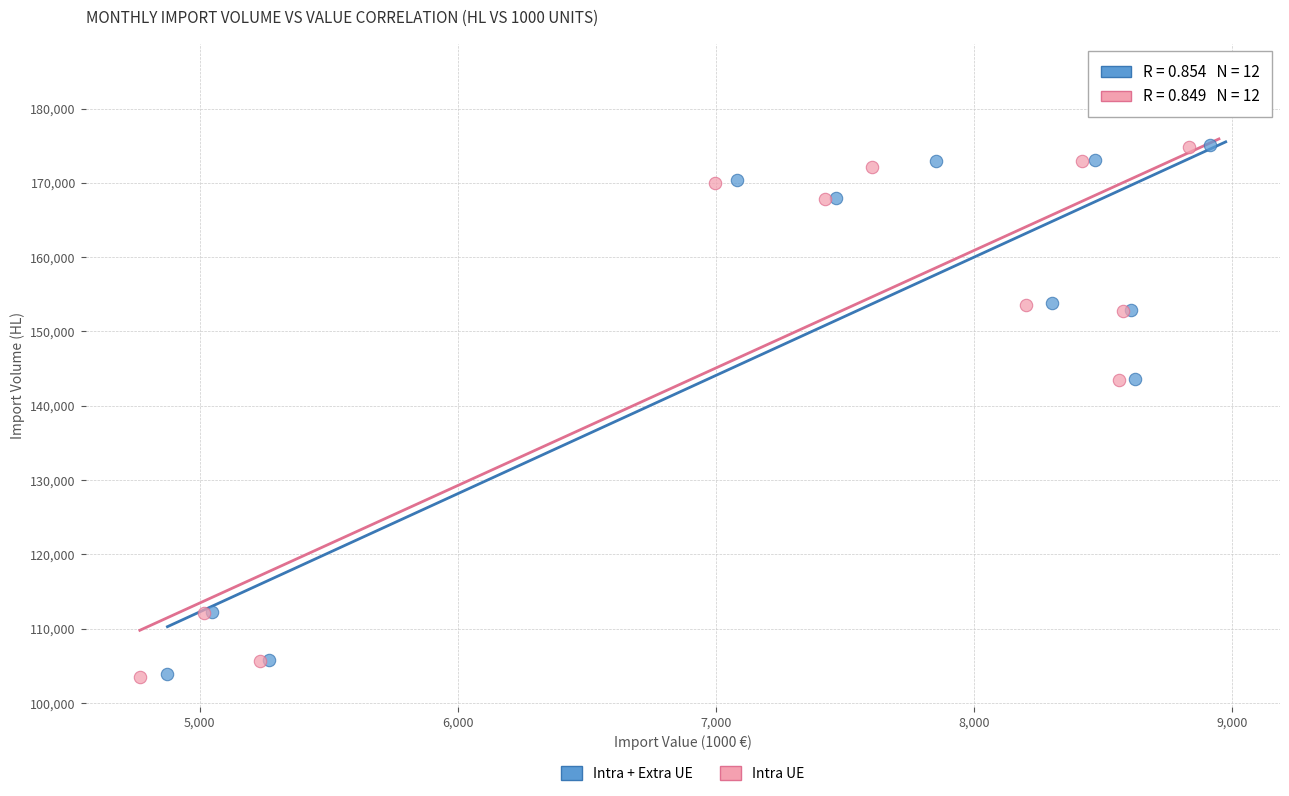

Which series has the widest spread of Y values?

Intra UE